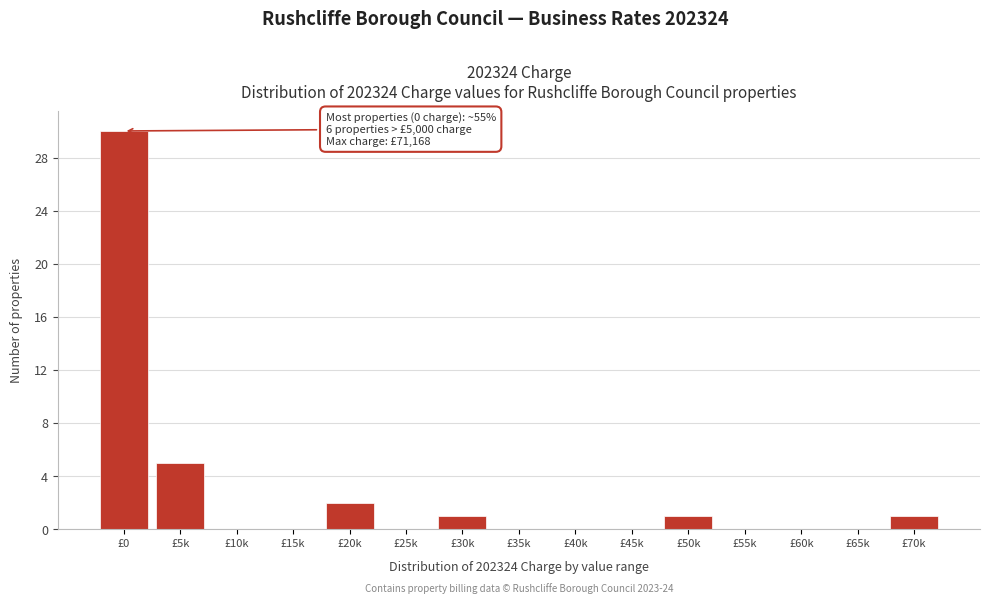

Reading left to right, transcribe all the data shown in this chart.

£0=30	£5k=5	£10k=0	£15k=0	£20k=2	£25k=0	£30k=1	£35k=0	£40k=0	£45k=0	£50k=1	£55k=0	£60k=0	£65k=0	£70k=1